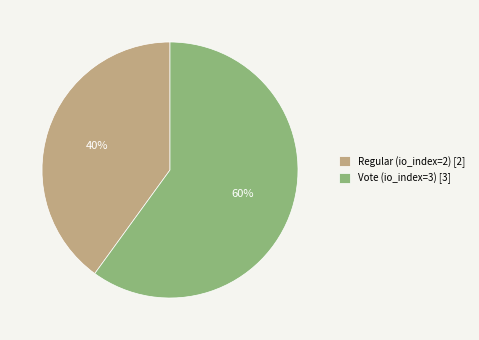

To the nearest percent, what portion does Vote (io_index=3) represent?

60%